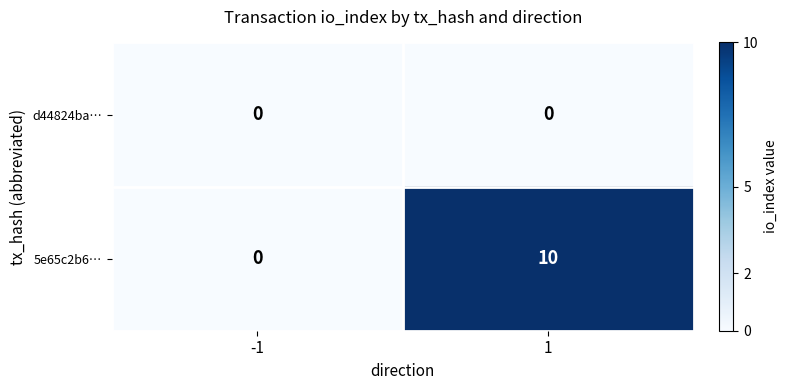

Rank the series by their maximum value, from lowest to highest.

d44824ba…, 5e65c2b6…